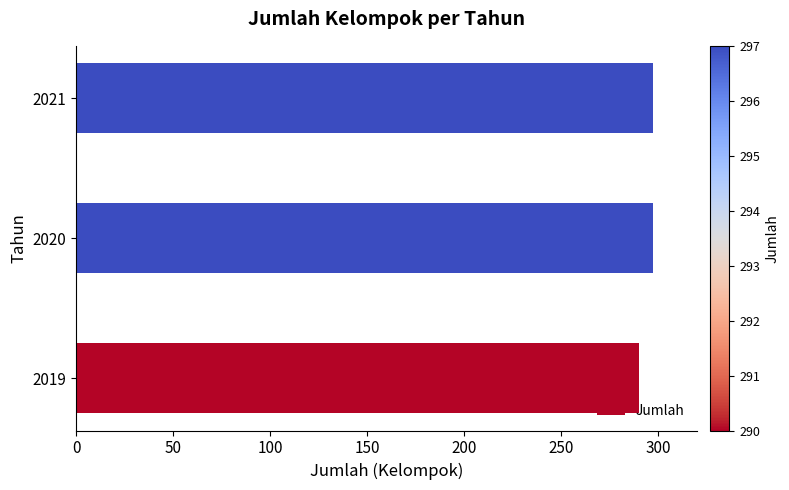

Does the chart contain any negative values?

No